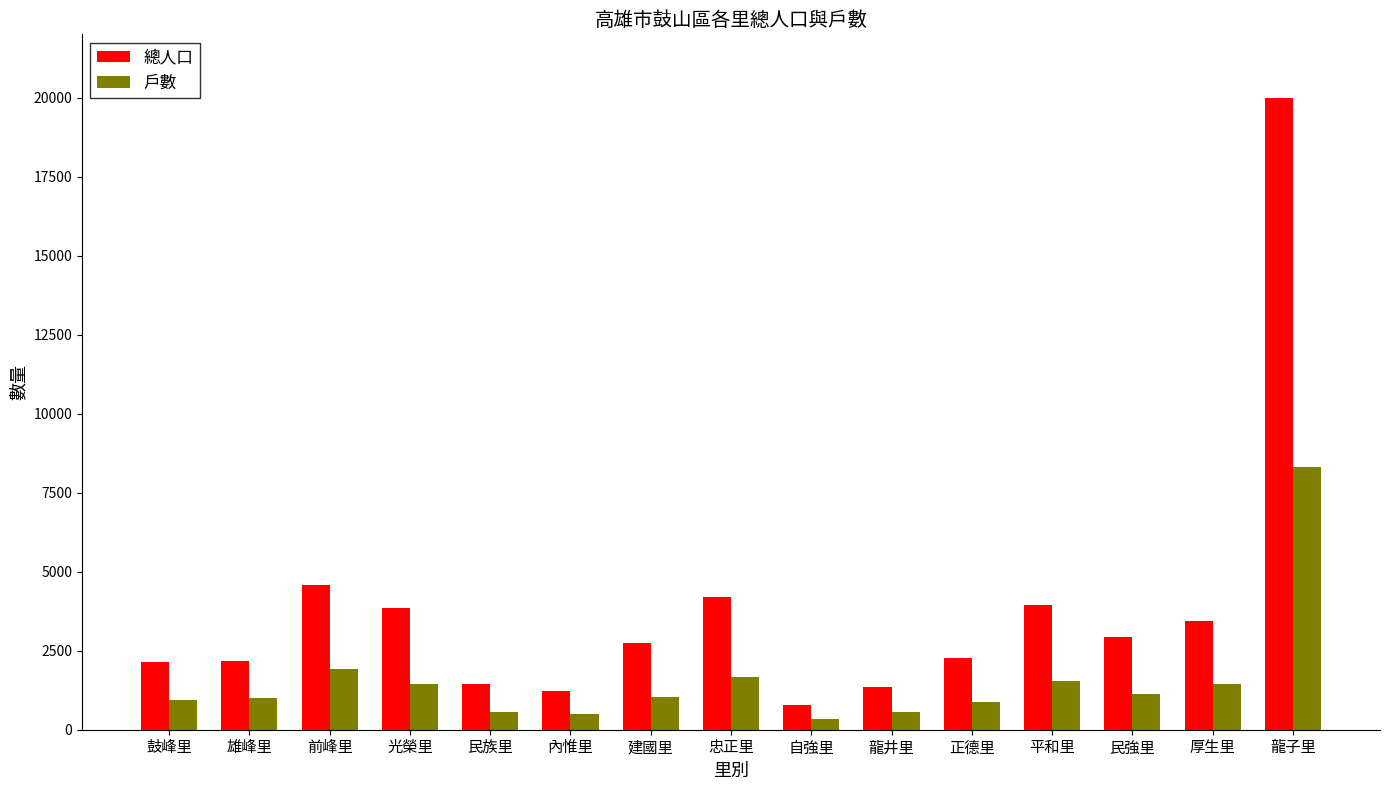

List the series in order of their peak value, lowest first.

戶數, 總人口